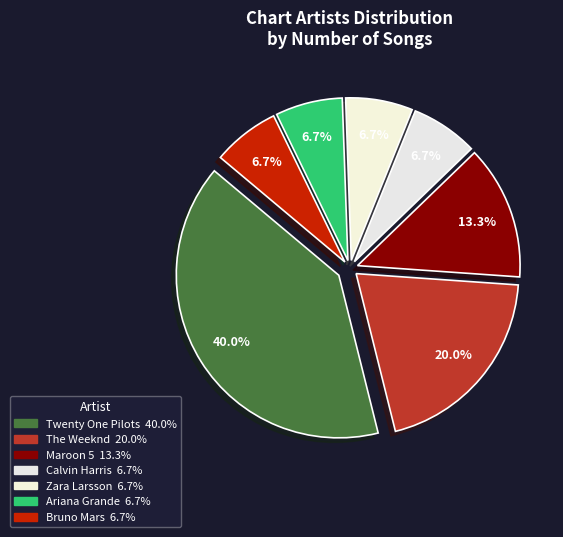

Approximately how many times larger is the value at Bruno Mars compared to The Weeknd?

0.3